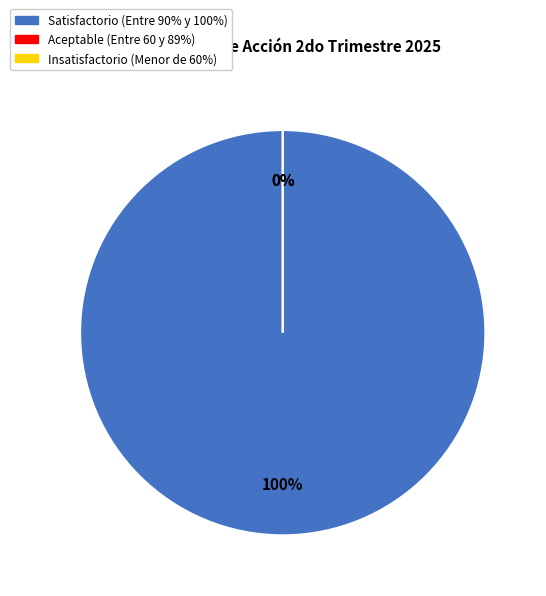

Is it true that Aceptable is 13% of the pie?

False